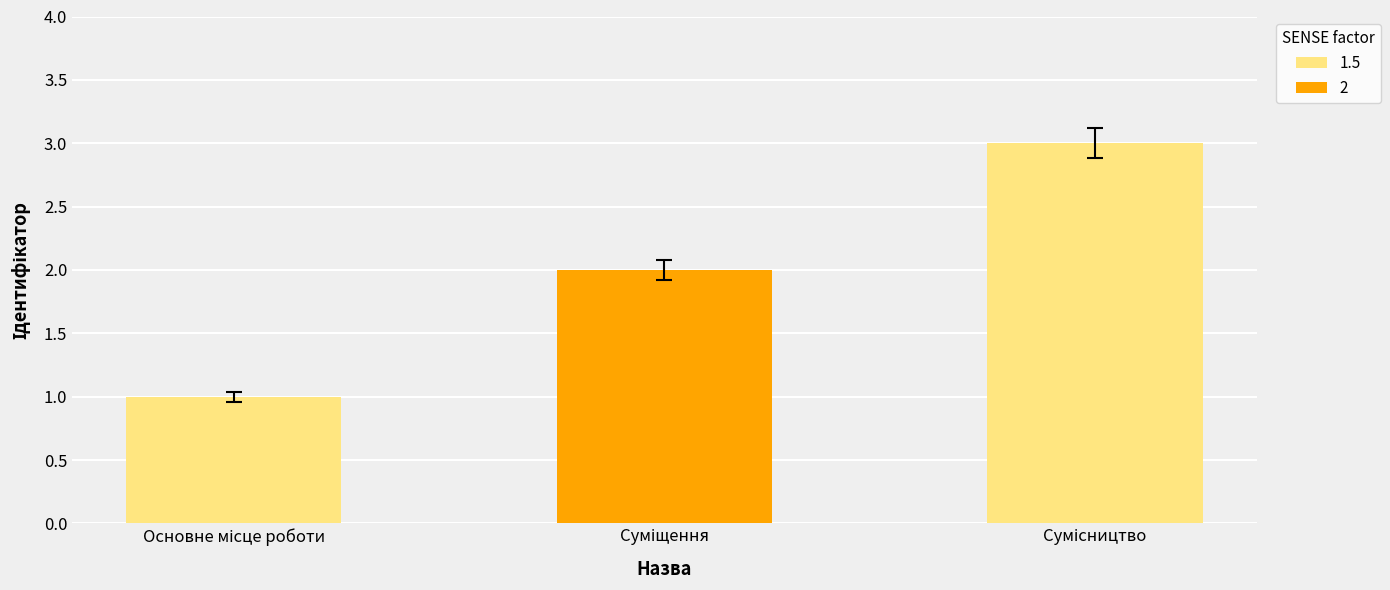

How many categories are shown in the chart?

3